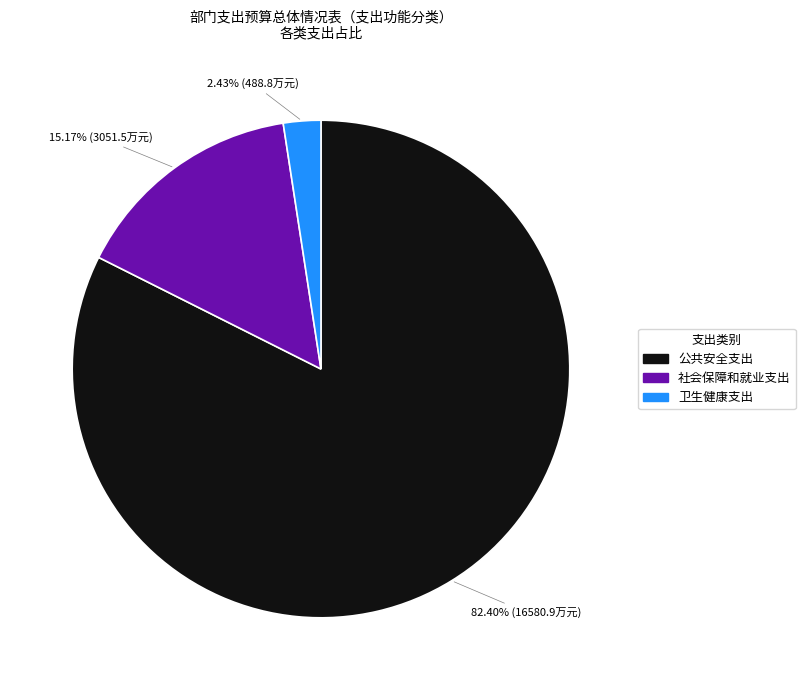

Which category has the smallest portion of the pie?

卫生健康支出